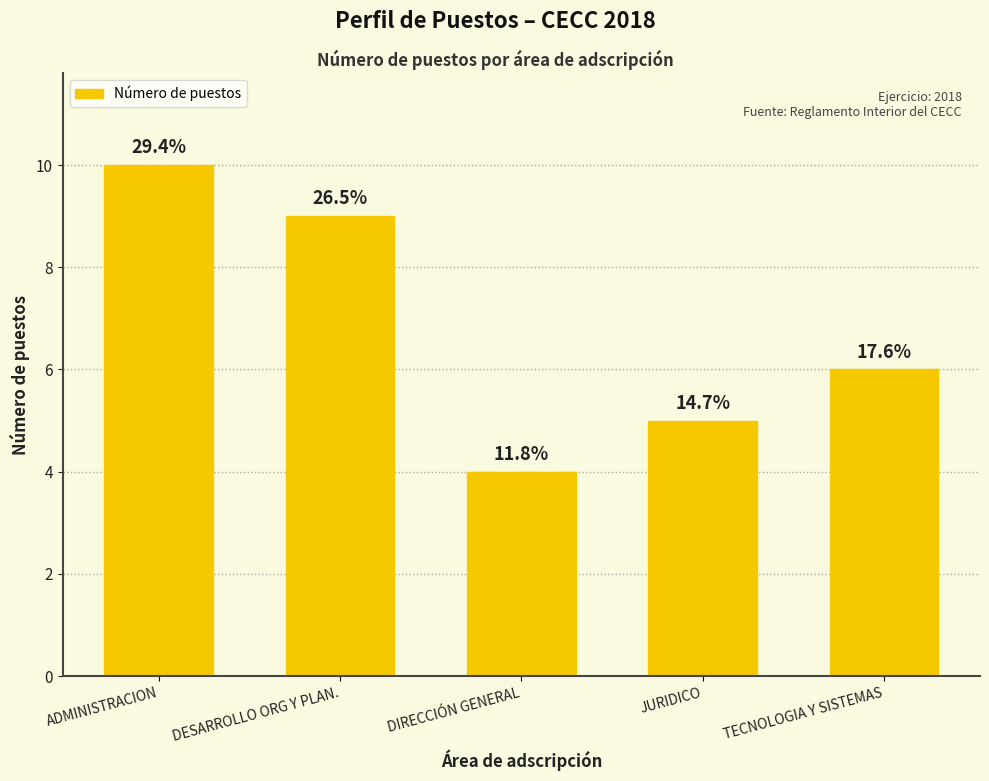

Approximately how many times larger is the value at DIRECCIÓN GENERAL compared to TECNOLOGIA Y SISTEMAS?

0.7